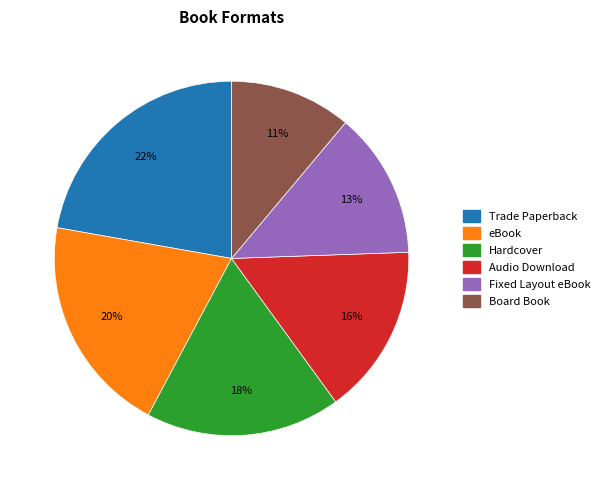

The Hardcover slice represents 4% of the pie. True or false?

False